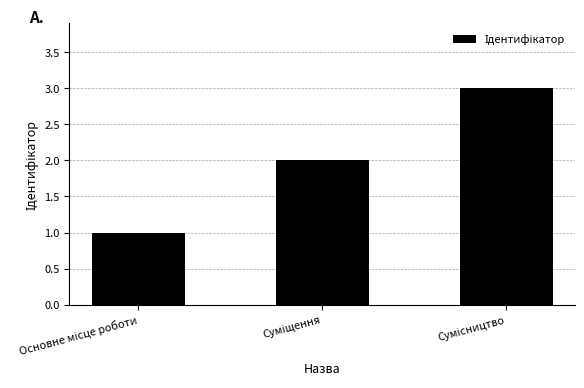

What is the average value?

2